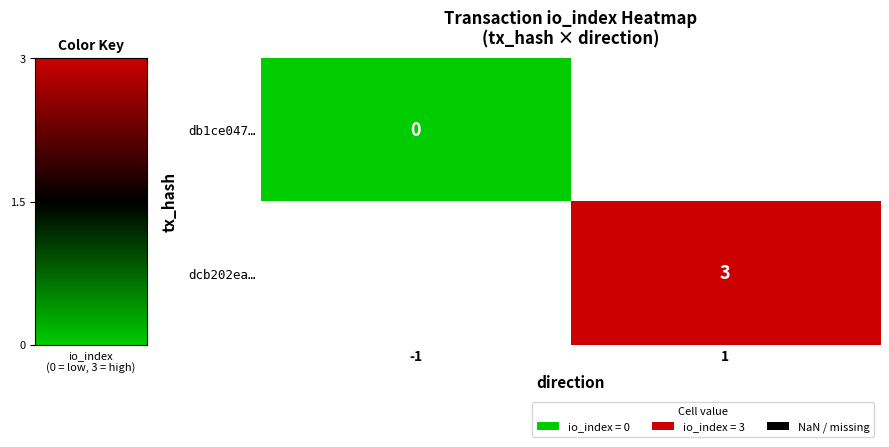

Between -1 and 1, which is larger?

1